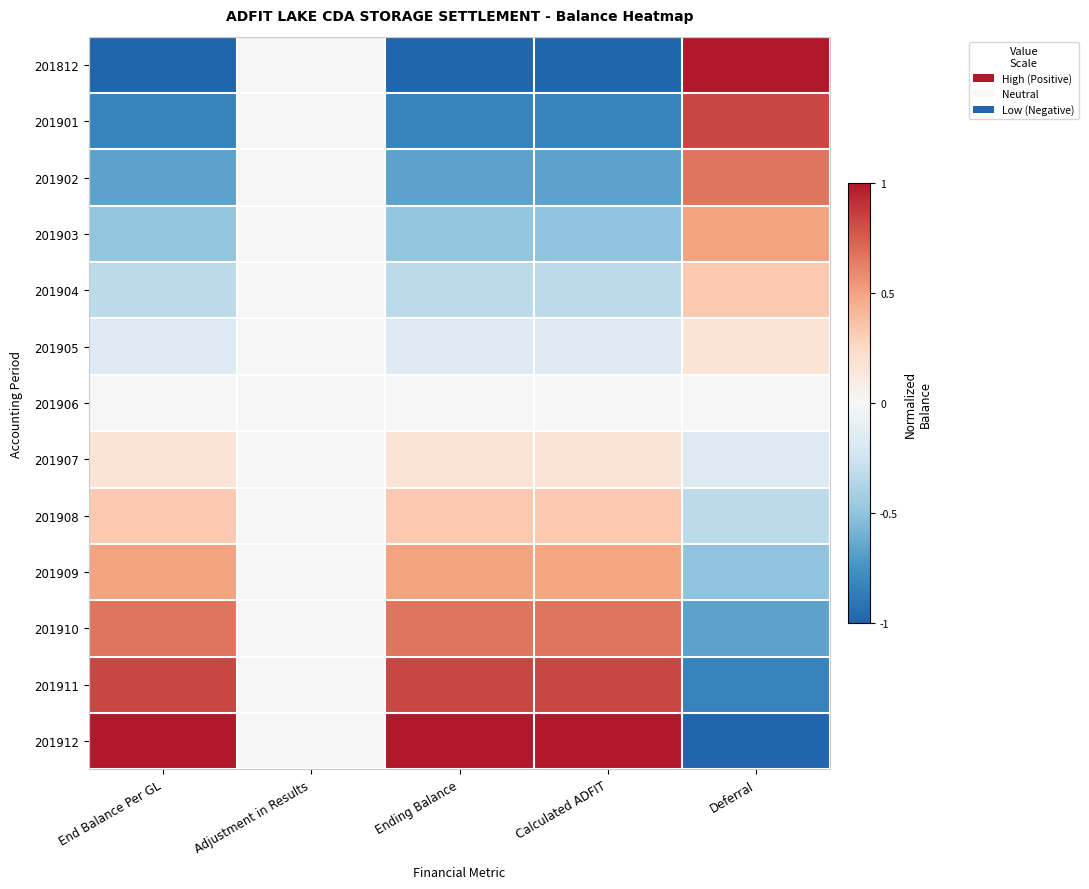

Which has a higher value, Deferral or End Balance Per GL?

Deferral